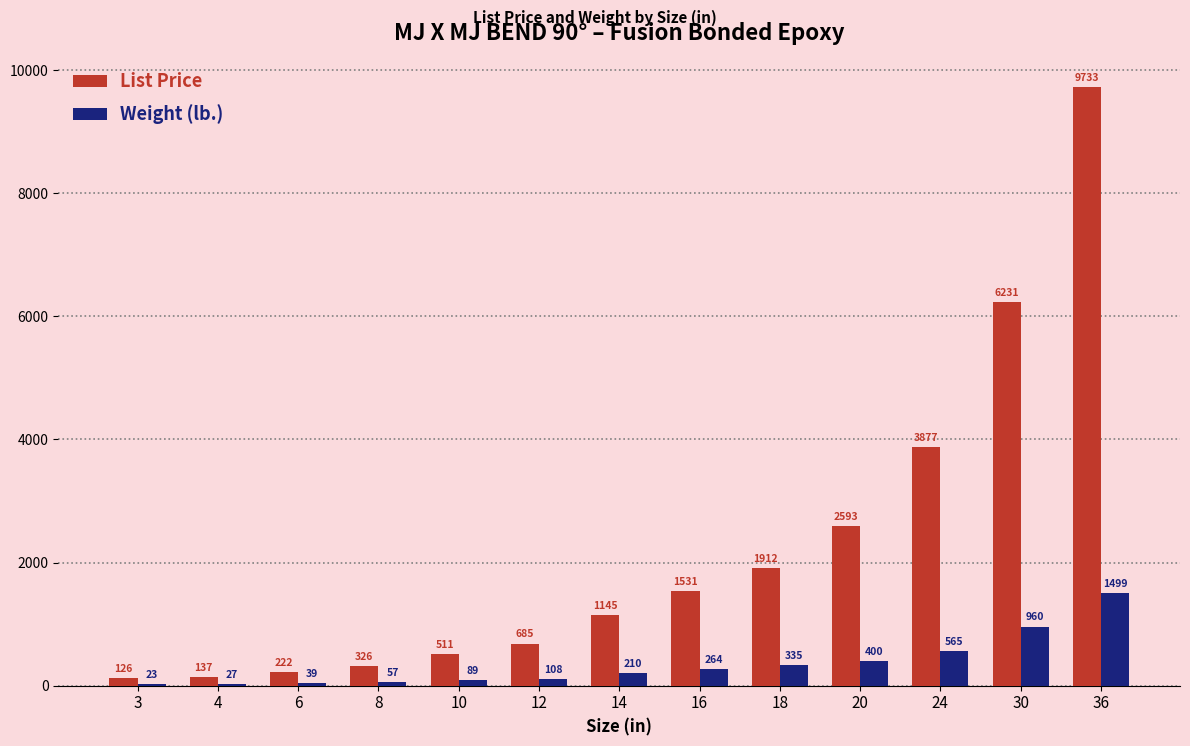

Is it true that List Price equals 9733 at 36?

True